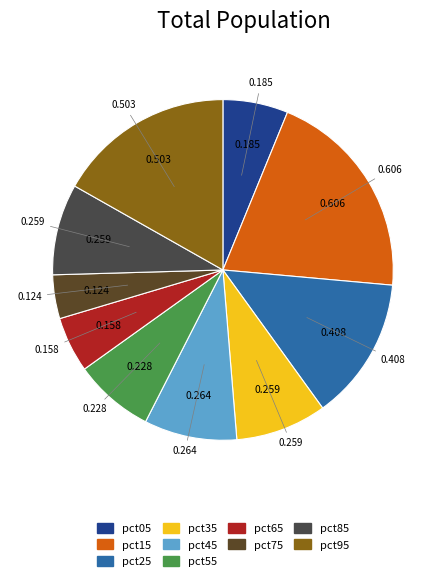

Between pct25 and pct85, which is larger?

pct25